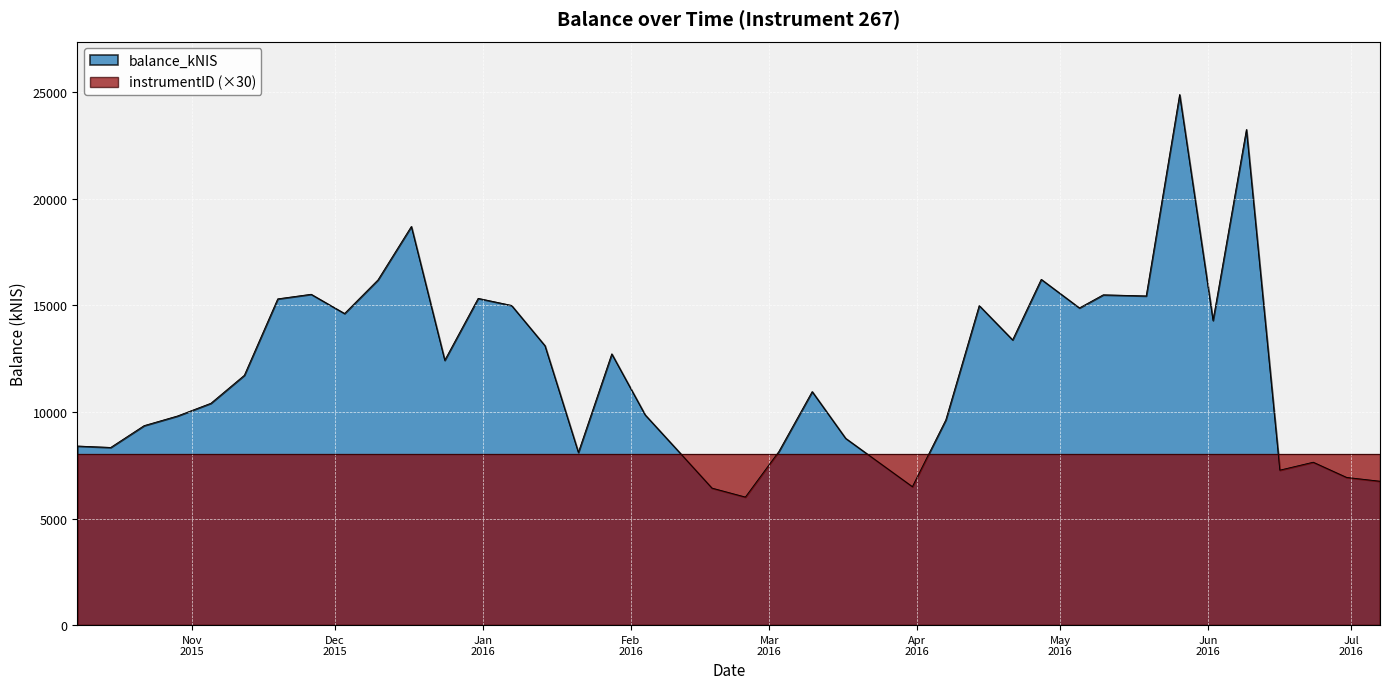

What is the label of the 20th point from the left?

2016-02-18